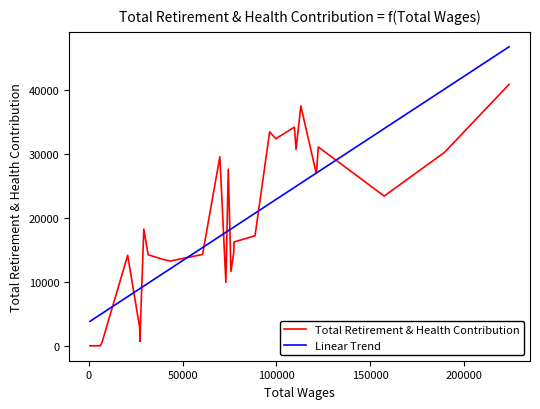

List the series in order of their peak value, lowest first.

Total Retirement & Health Contribution, Linear Trend